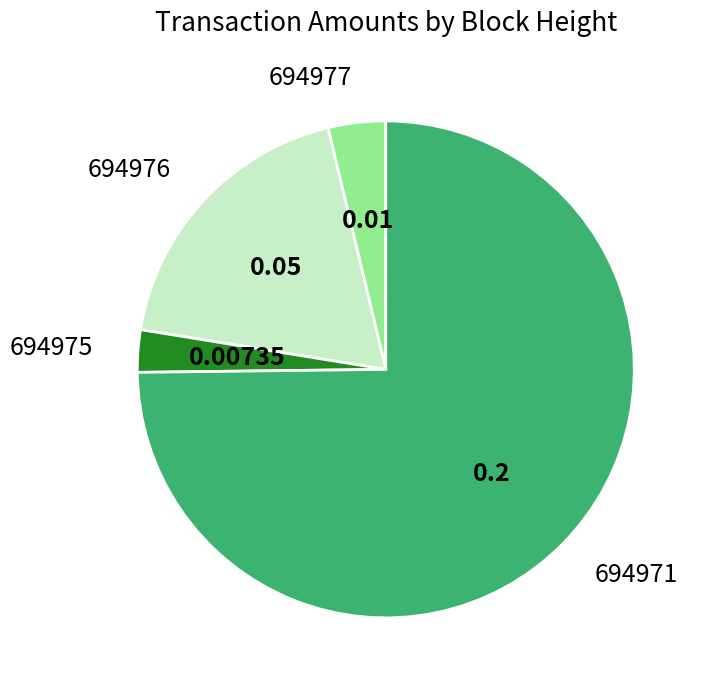

How many slices are in this pie chart?

4